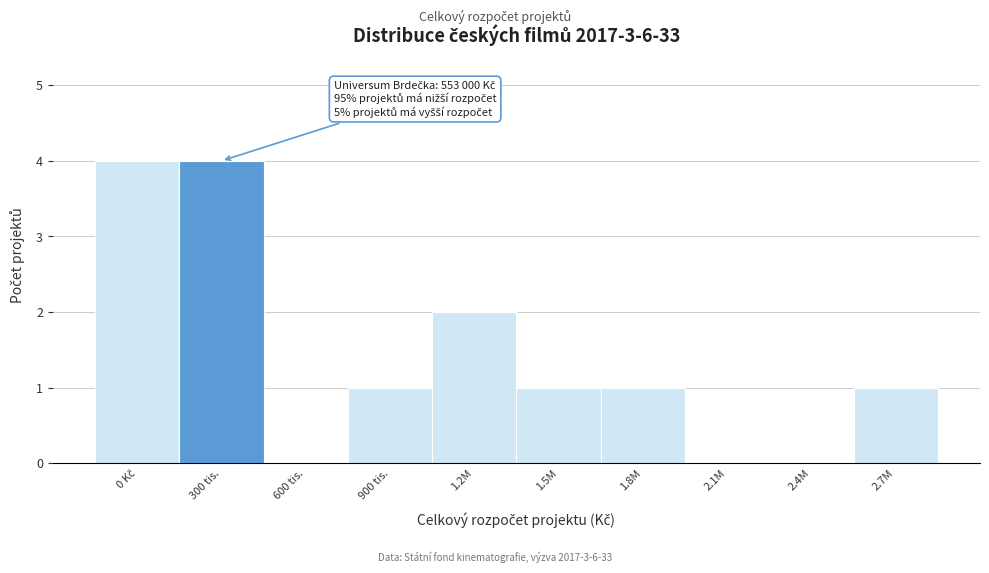

The chart shows a value of 1 at 2.7M. True or false?

True